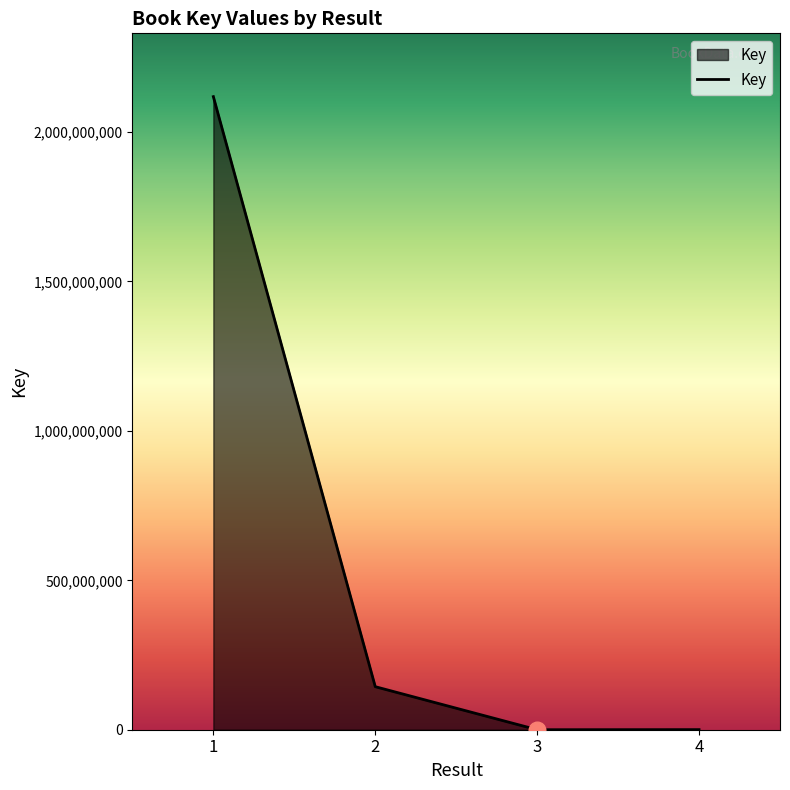

What is the sum of all values?

2262743957